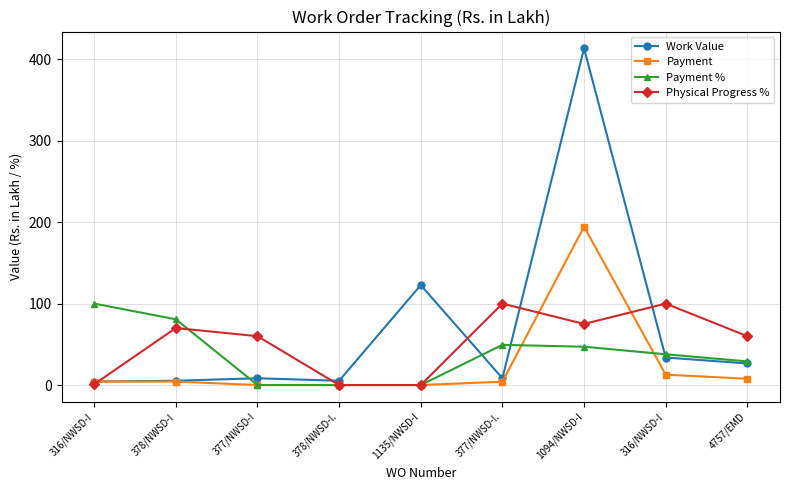

Reading left to right, what are all the values shown in this chart?

Work Value: 316/NWSD-I=4.2	378/NWSD-I=5.2	377/NWSD-I=8.3	378/NWSD-I.=5.2	1135/NWSD-I=122.7	377/NWSD-I.=8.3	1094/NWSD-I=413.4	316/NWSD-I=33.8	4757/EMD=26.5
Payment: 316/NWSD-I=4.2	378/NWSD-I=4.2	377/NWSD-I=0.0	378/NWSD-I.=0.0	1135/NWSD-I=0.0	377/NWSD-I.=4.1	1094/NWSD-I=194.5	316/NWSD-I=12.8	4757/EMD=7.7
Payment %: 316/NWSD-I=100.0	378/NWSD-I=80.7	377/NWSD-I=0.0	378/NWSD-I.=0.0	1135/NWSD-I=0.0	377/NWSD-I.=49.4	1094/NWSD-I=47.0	316/NWSD-I=37.8	4757/EMD=29.0
Physical Progress %: 316/NWSD-I=1.0	378/NWSD-I=70.0	377/NWSD-I=60.0	378/NWSD-I.=0.0	1135/NWSD-I=0.0	377/NWSD-I.=100.0	1094/NWSD-I=75.0	316/NWSD-I=100.0	4757/EMD=60.0